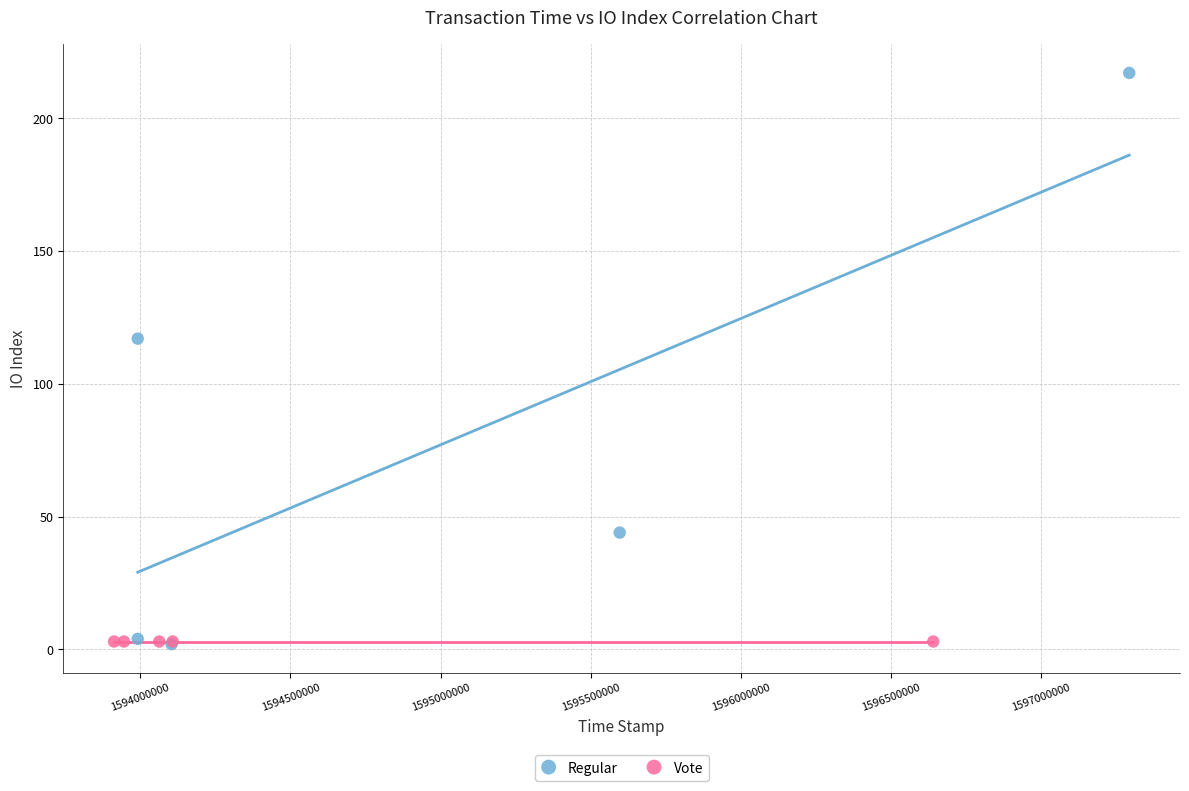

Which series reaches the maximum Y coordinate?

Regular